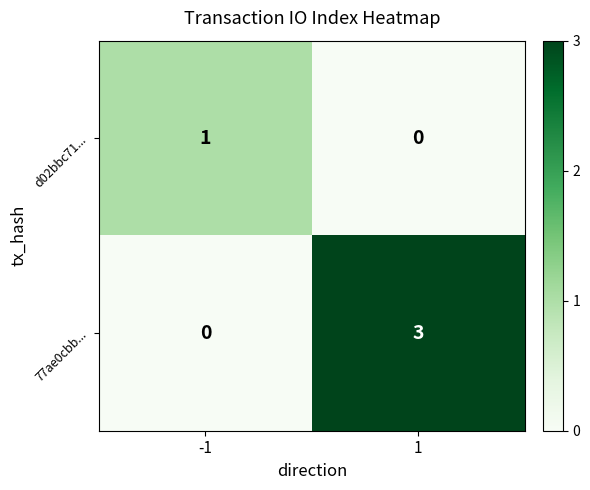

Is it true that 77ae0cbb... equals -1 at -1?

False